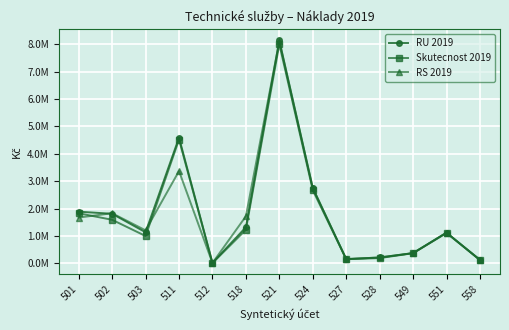

Which series has the largest total across all categories?

RU 2019